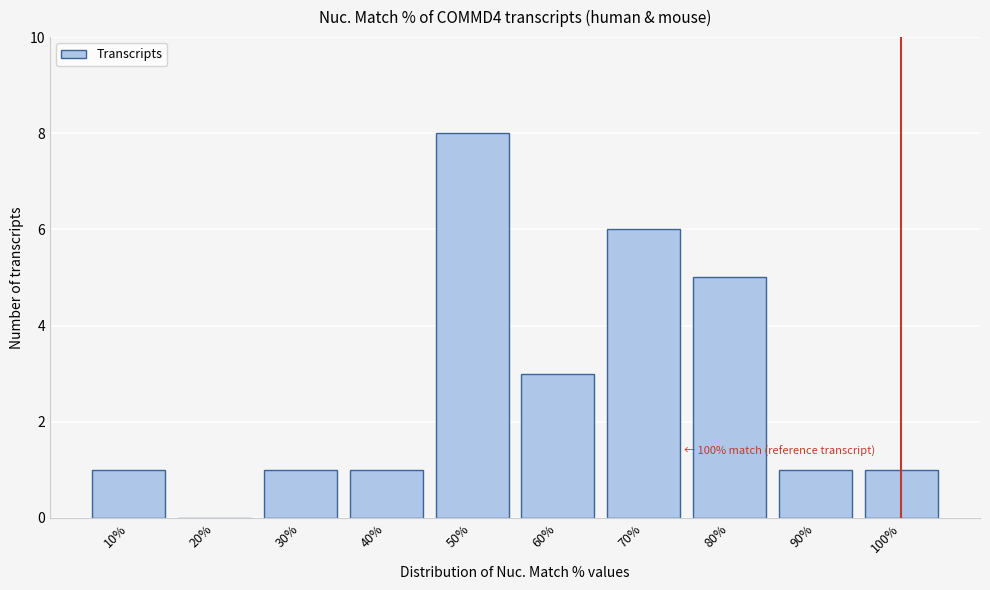

Reading right to left, what are all the values shown in this chart?

100%=1	90%=1	80%=5	70%=6	60%=3	50%=8	40%=1	30%=1	20%=0	10%=1